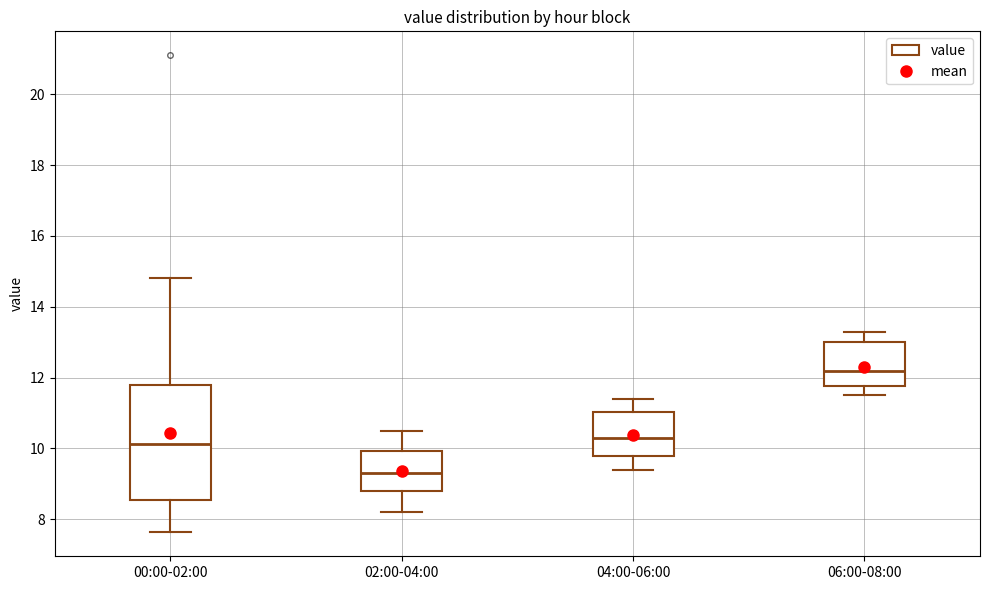

Comparing the boxes themselves (not the whiskers), which one is the tallest?

00:00-02:00